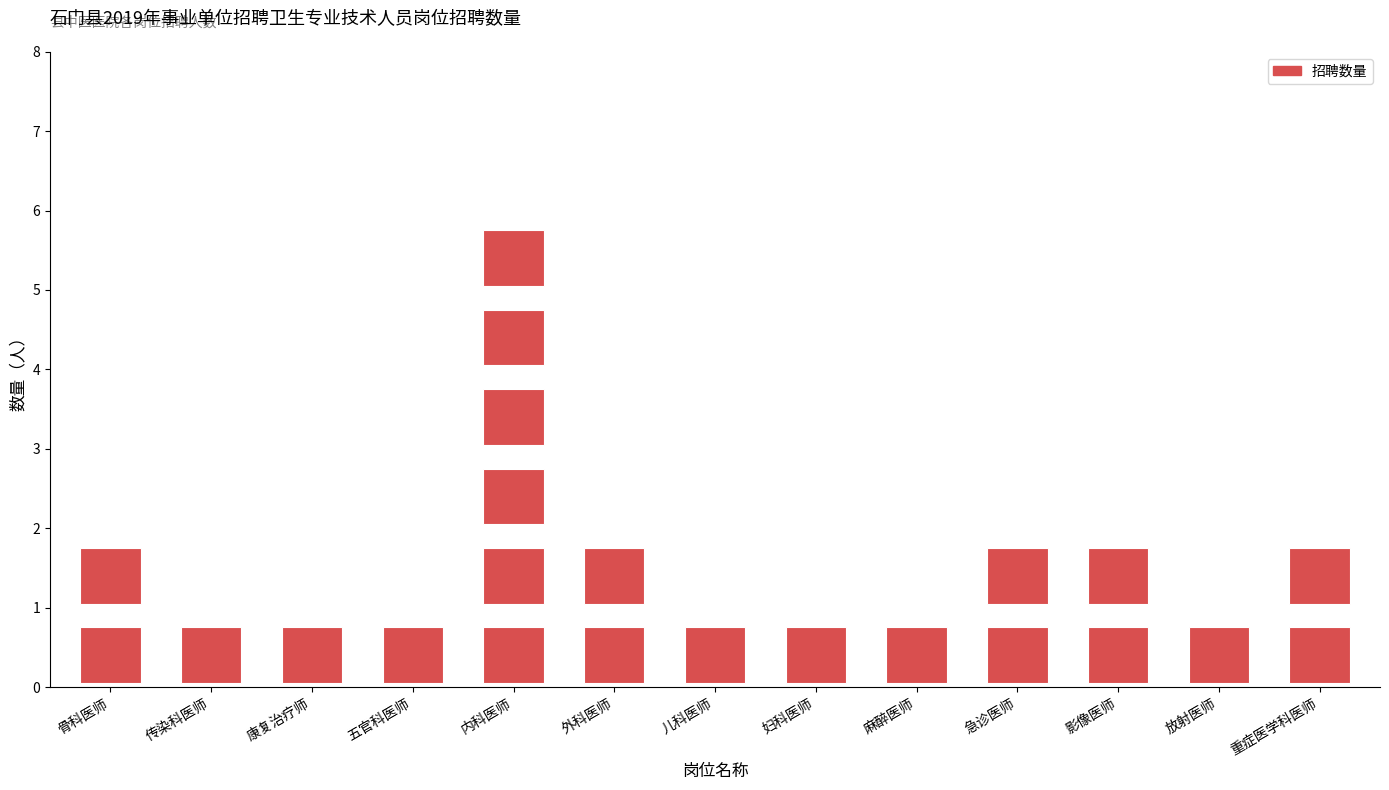

What is the smallest value displayed?

1